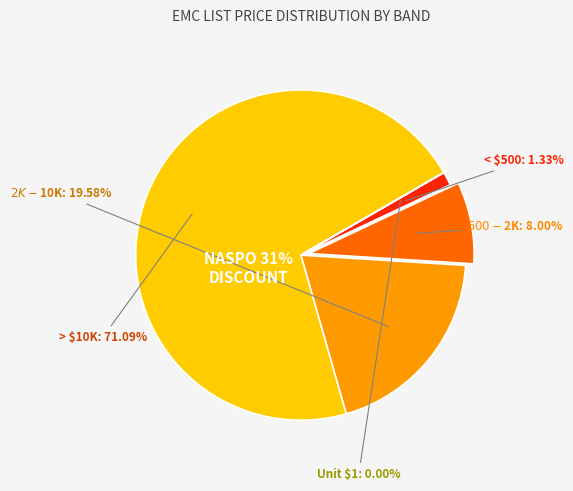

To the nearest percent, what is the combined percentage of BAND 2 and BAND 5?

30%